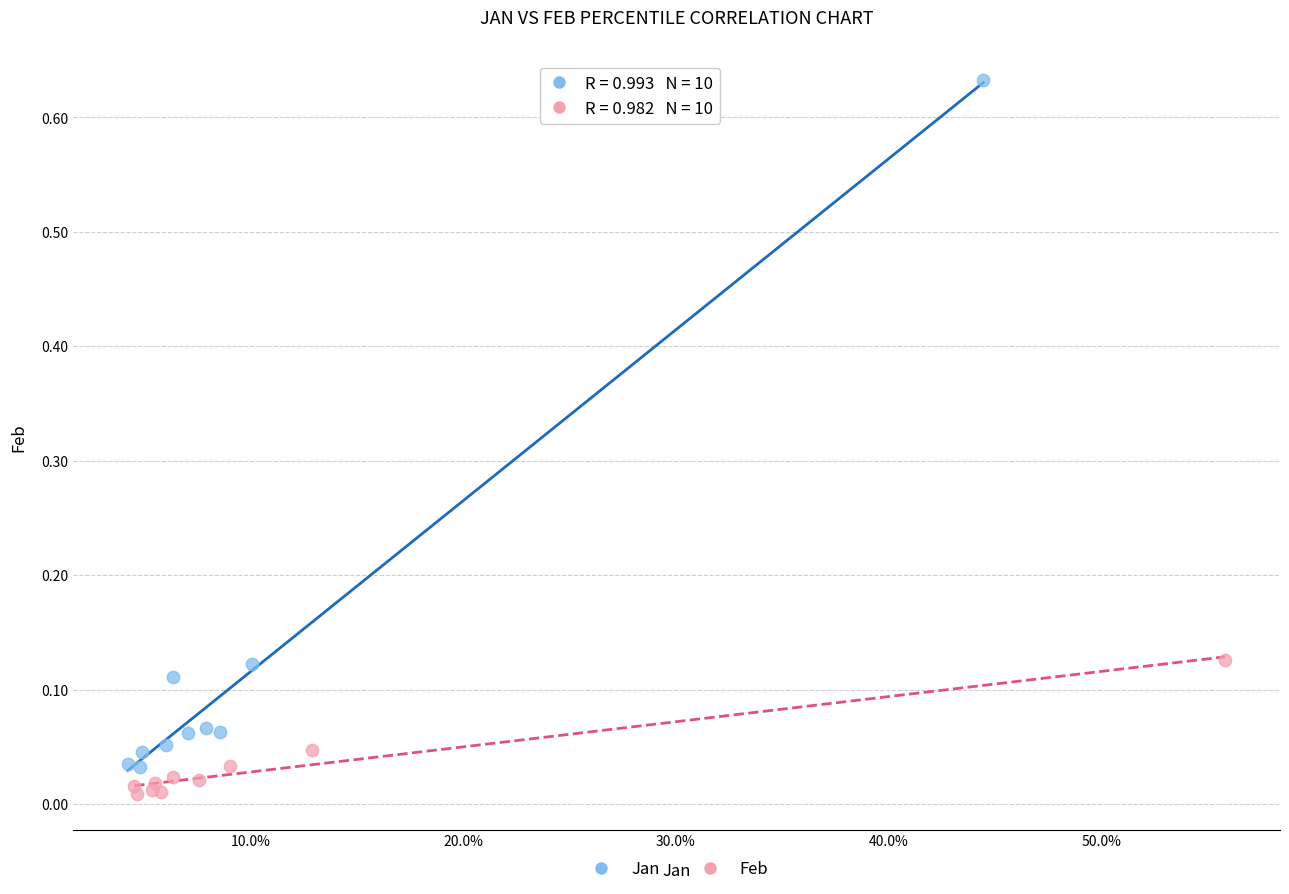

Which series reaches the minimum Y coordinate?

Feb